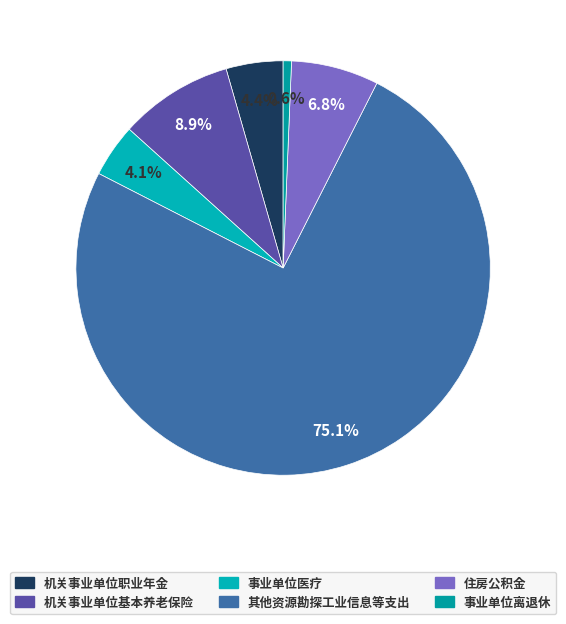

Which category has the smallest portion of the pie?

事业单位离退休